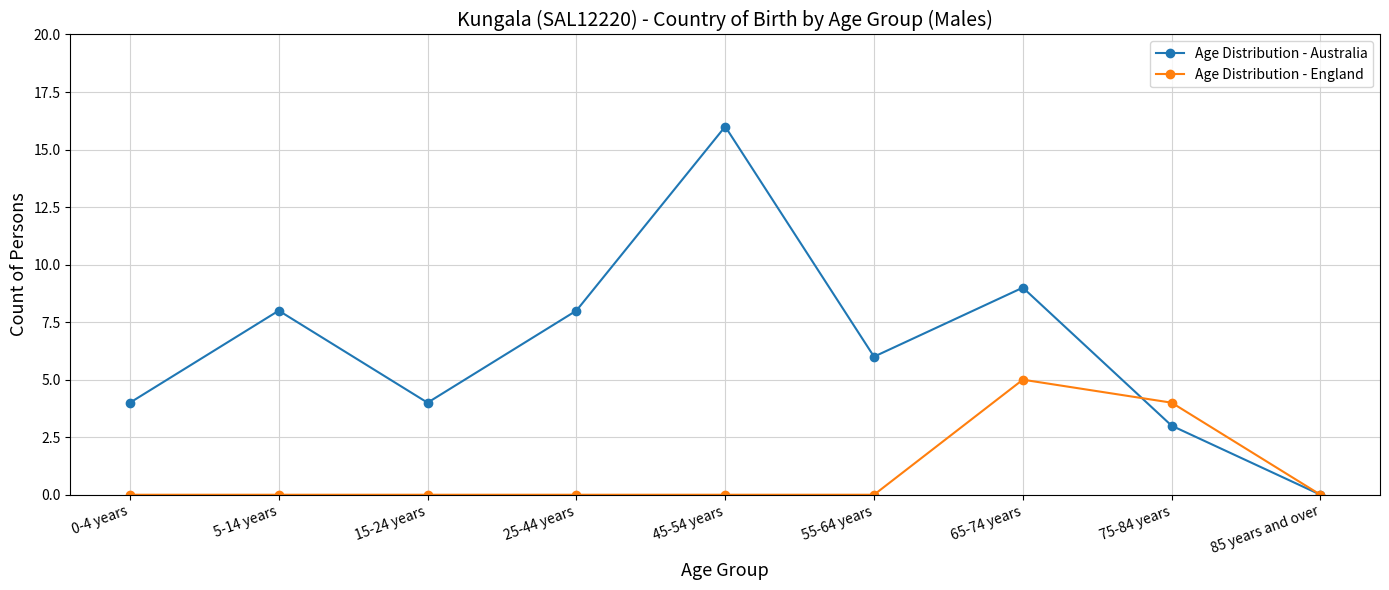

What is the label of the 4th point from the right?

55-64 years